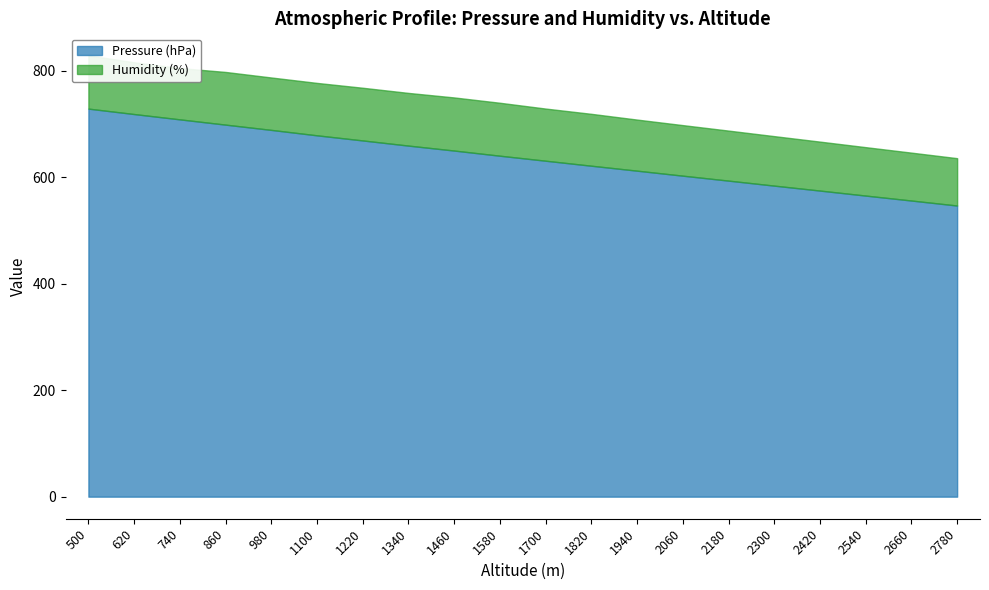

What is the total value across all series at 1820?

719.3